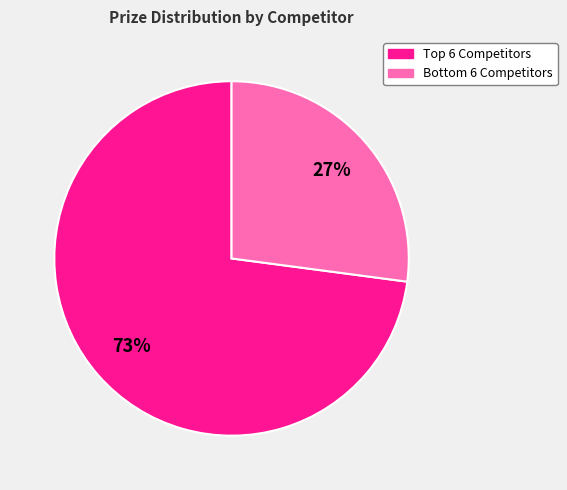

How many segments does this pie chart have?

2